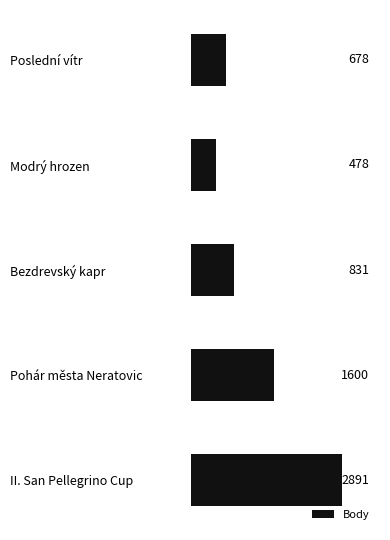

Approximately how many times larger is the value at II. San Pellegrino Cup compared to Pohár města Neratovic?

1.8